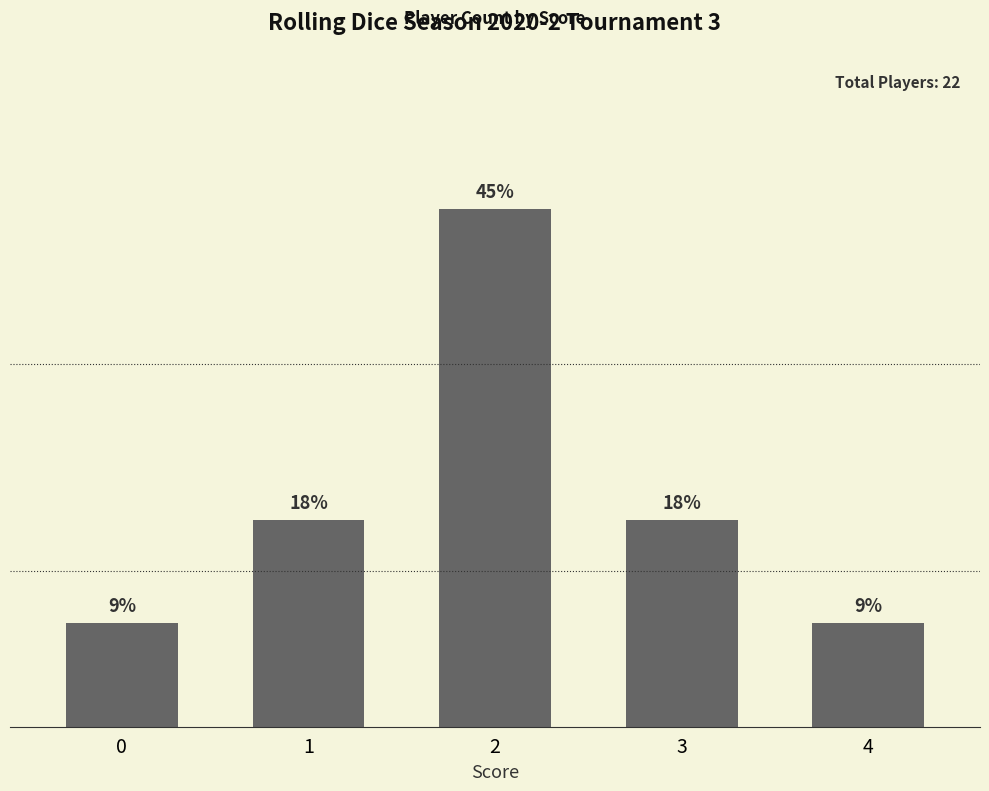

Does the chart contain any negative values?

No